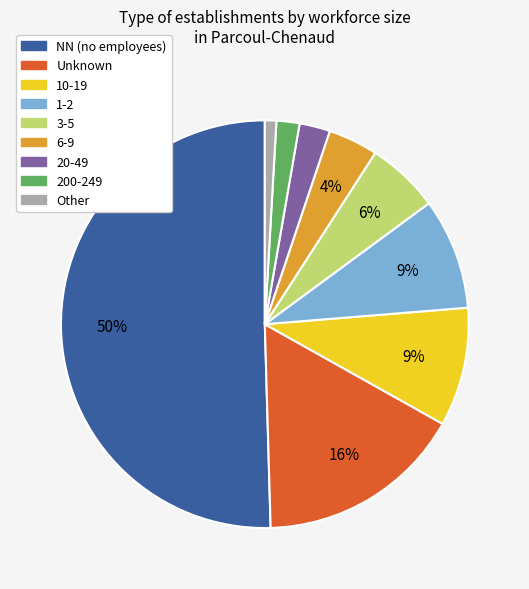

To the nearest percent, what is the average slice percentage?

11%